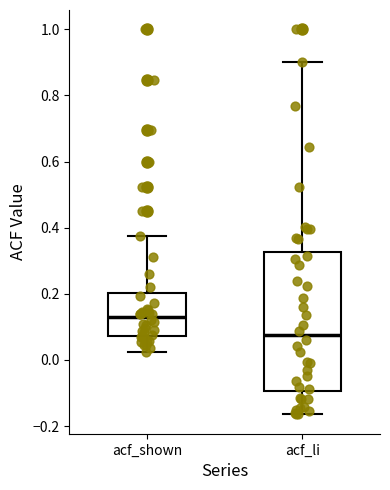

Which box is the tallest, from its lower edge to its upper edge?

acf_li